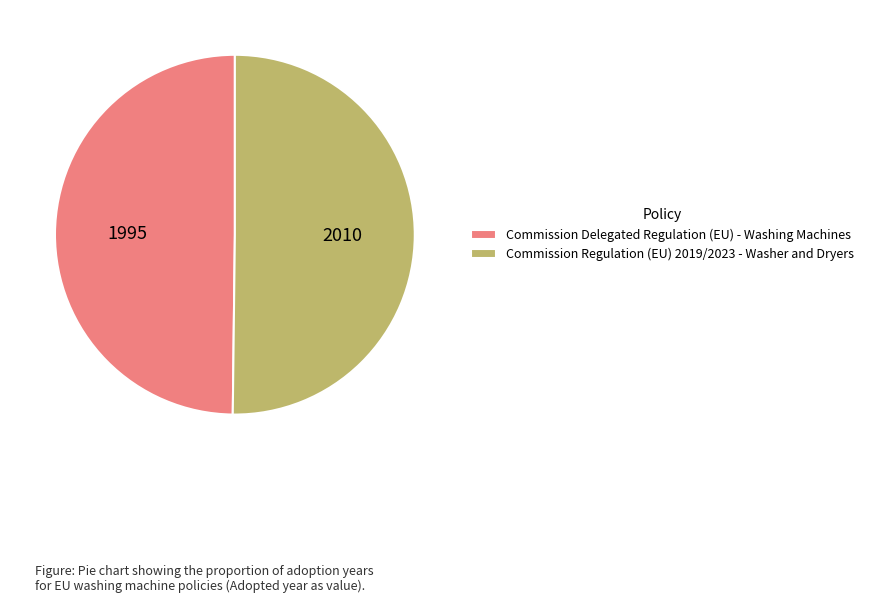

Combined, do Commission Regulation (EU) 2019/2023 - Washer and Dryers and Commission Delegated Regulation (EU) - Washing Machines account for over 50%?

Yes